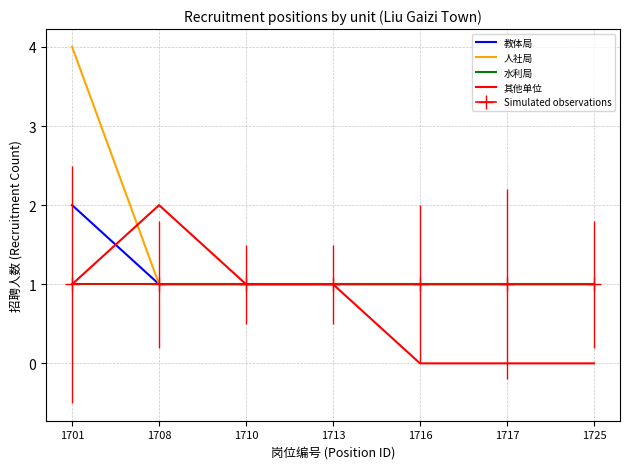

What is the value of the Simulated observations point at the 4th from the left?

1